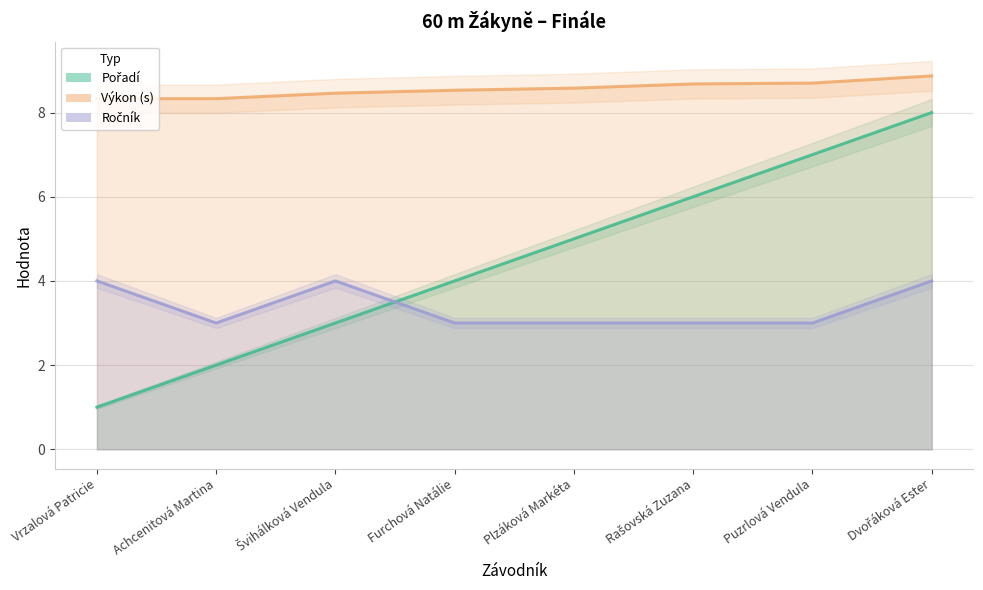

True or false: Výkon (s) has a value of 5.9 at Puzrlová Vendula.

False